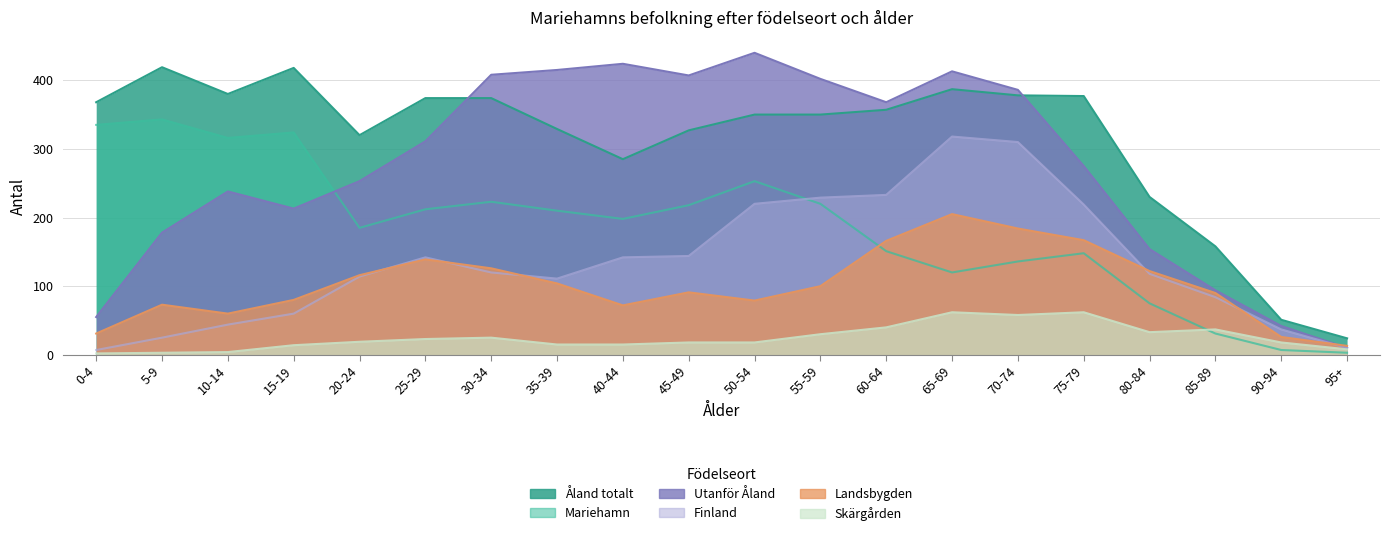

Between 35-39 and 75-79, which series saw the biggest shift?

Utanför Åland